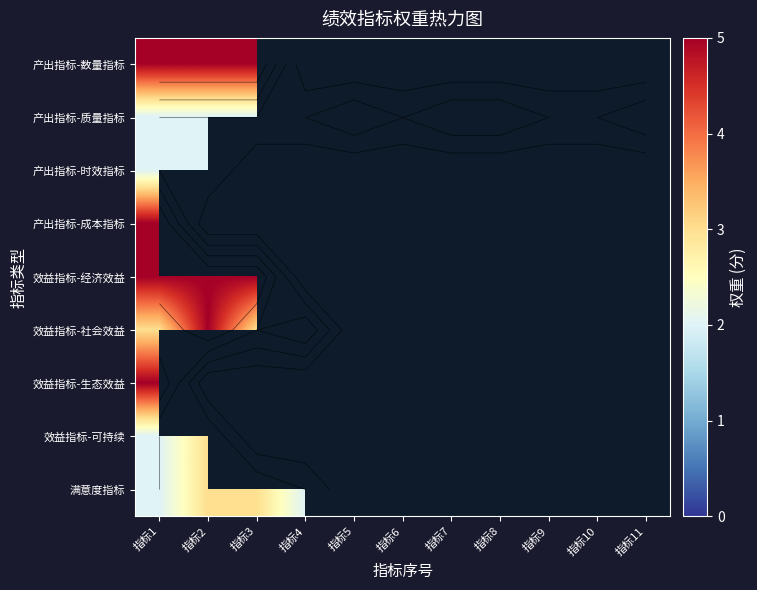

The 满意度指标 series shows 2.0 at 指标4. True or false?

True